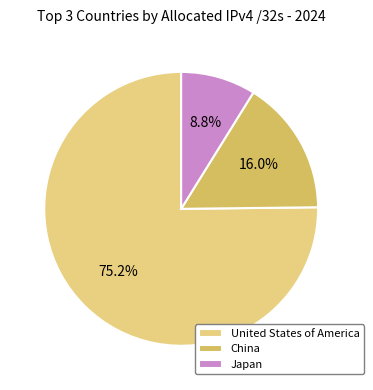

To the nearest percent, what is the average slice percentage?

33%